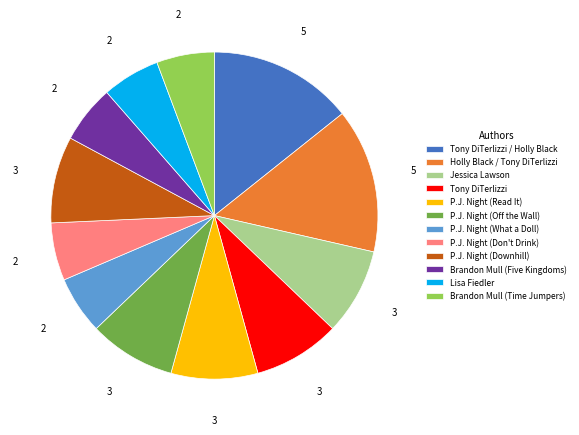

Combined, do P.J. Night (Downhill) and Jessica Lawson account for over 50%?

No